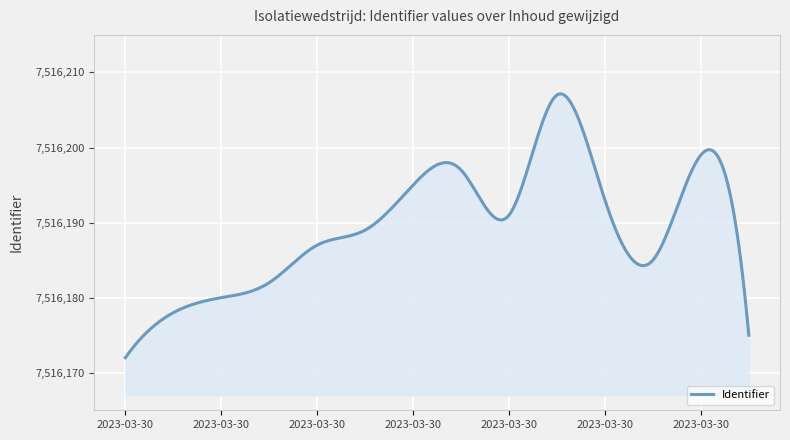

What is the difference between the maximum and minimum values?

35.1